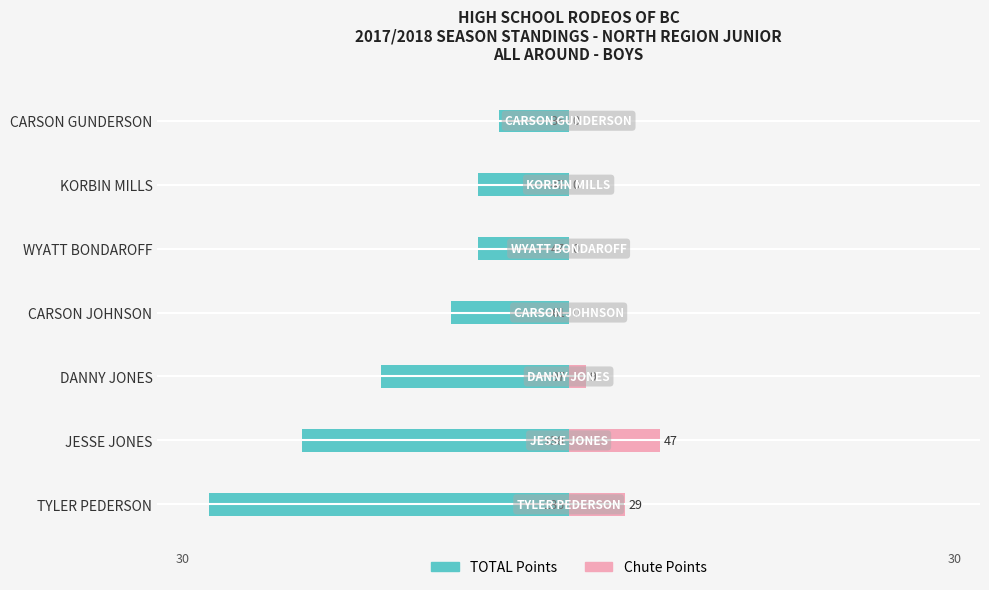

Does the chart contain any negative values?

Yes